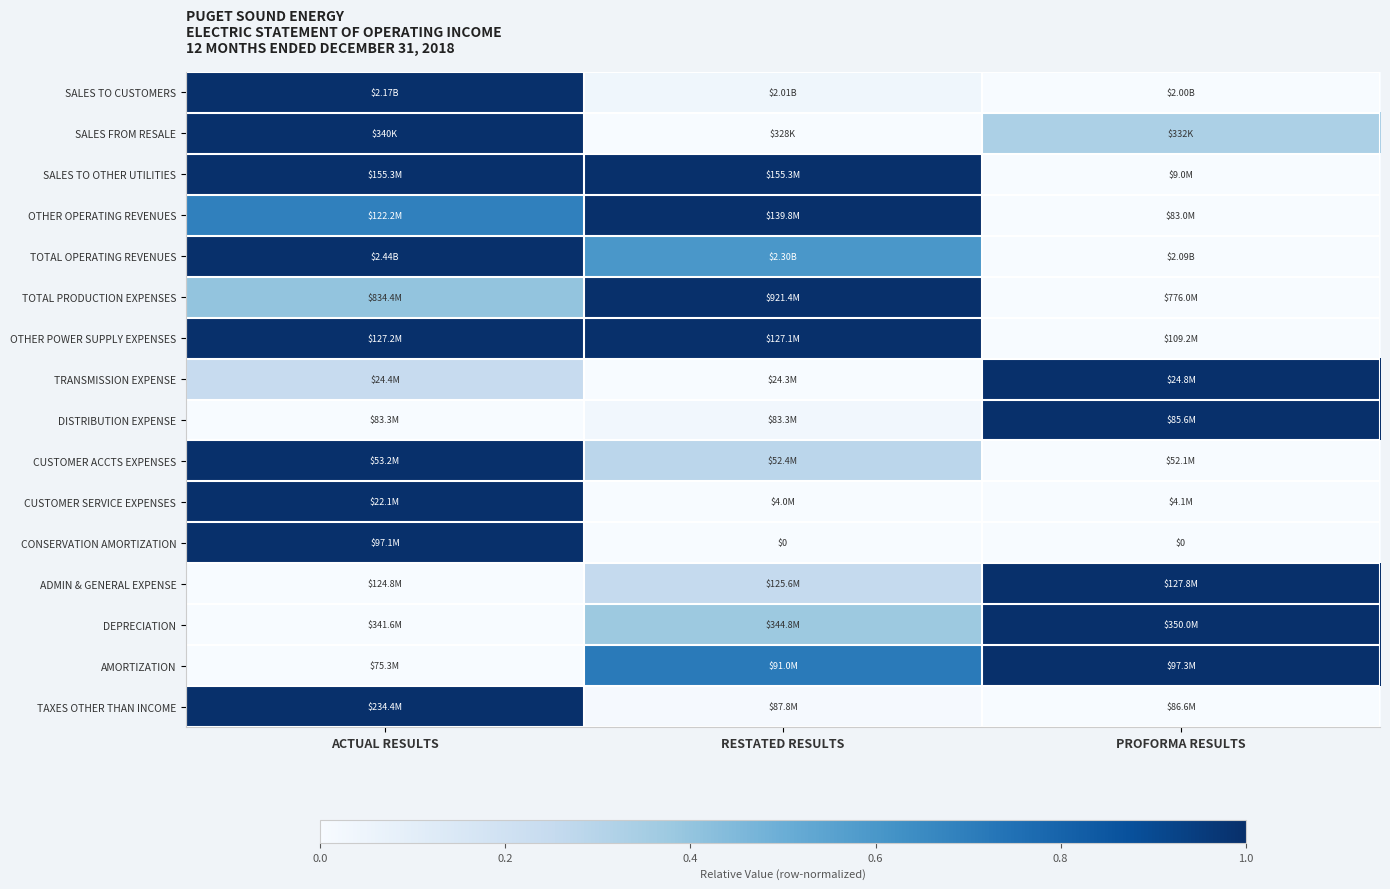

Rank the categories by CUSTOMER SERVICE EXPENSES value from highest to lowest.

ACTUAL RESULTS, PROFORMA RESULTS, RESTATED RESULTS